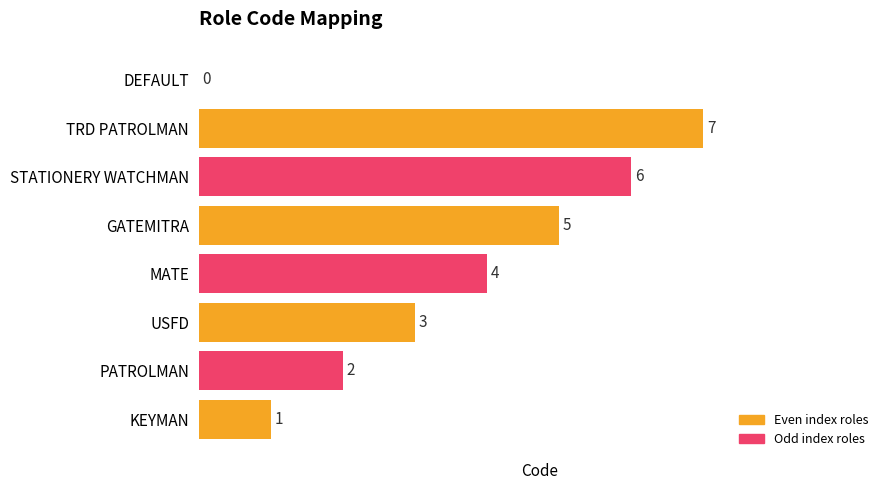

Approximately how many times larger is the value at USFD compared to STATIONERY WATCHMAN?

0.5